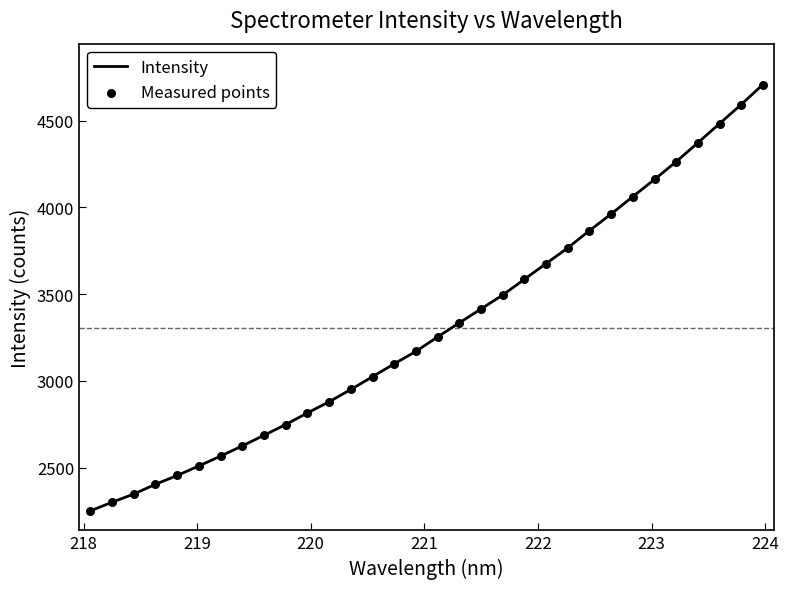

What is the greatest value displayed?

4709.1